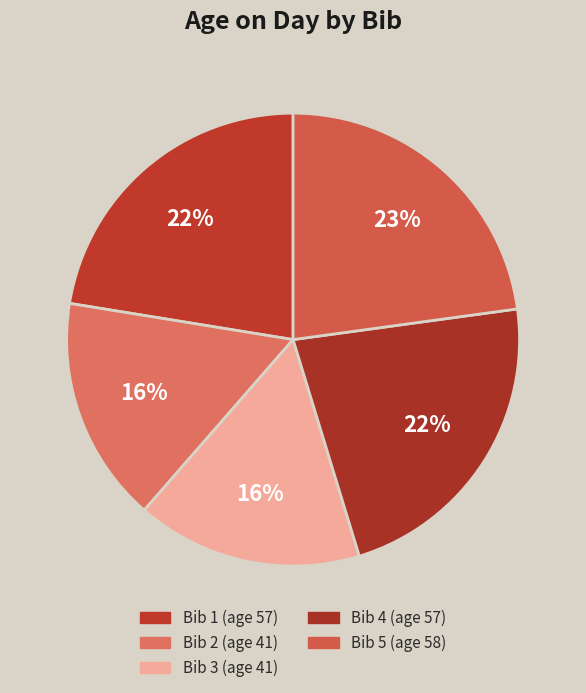

Combined, what portion of the pie is Bib 4 and Bib 5?

45.3%